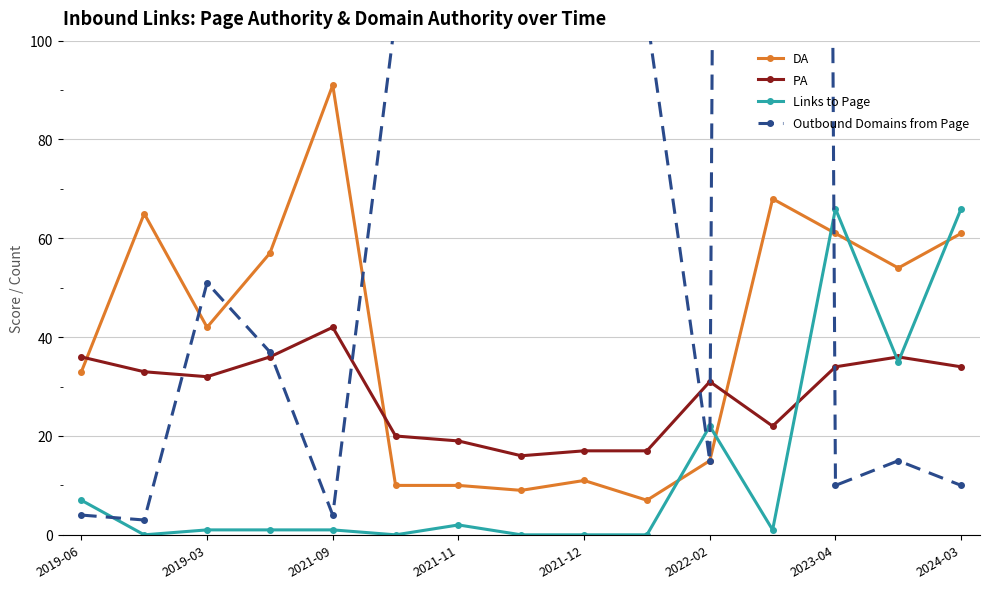

At which label does Links to Page first exceed 1?

2019-06